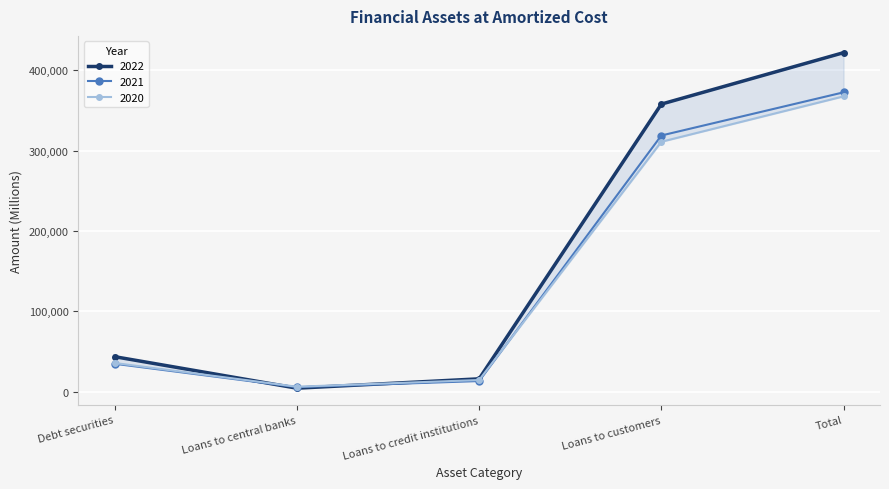

What is the sum of the 2022 values at Loans to credit institutions and Loans to central banks?

20432